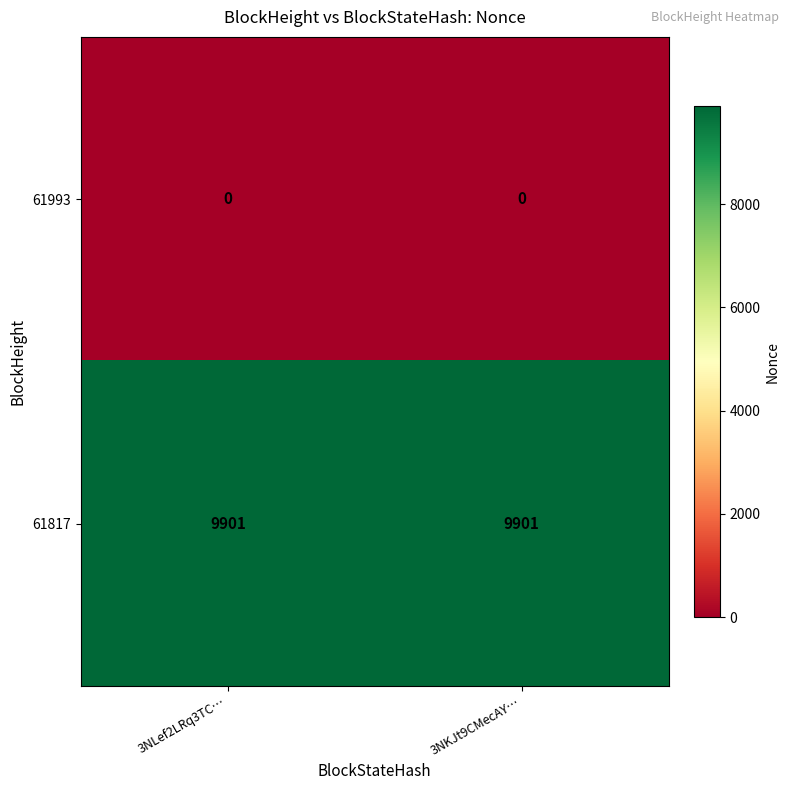

Reading left to right, what are all the values shown in this chart?

61993: 0	0
61817: 9901	9901